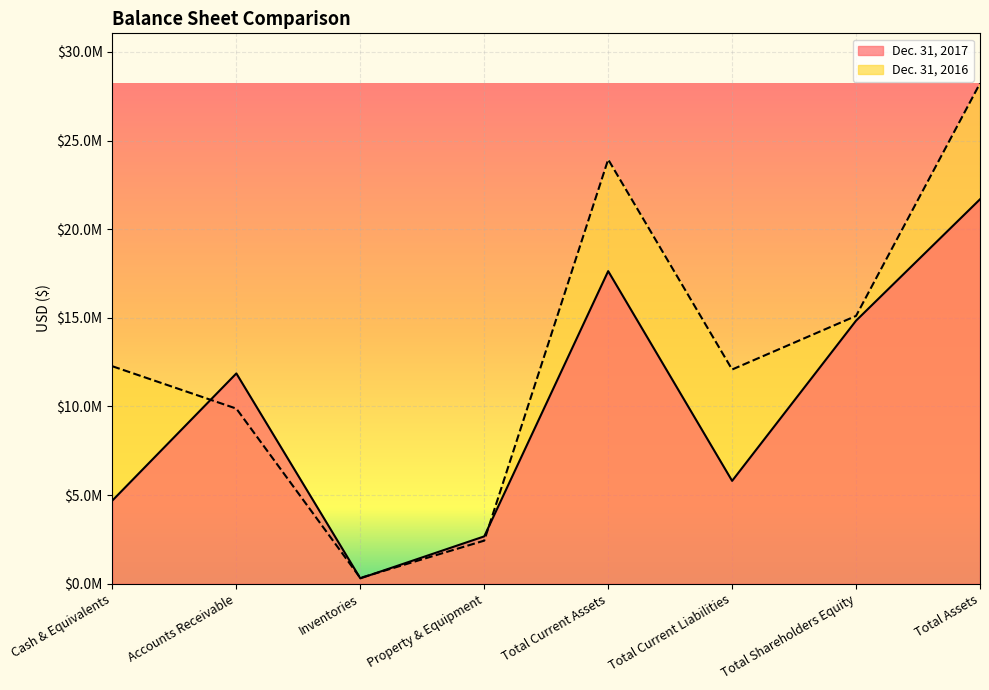

How many values in the Dec. 31, 2017 series exceed 11864000?

3